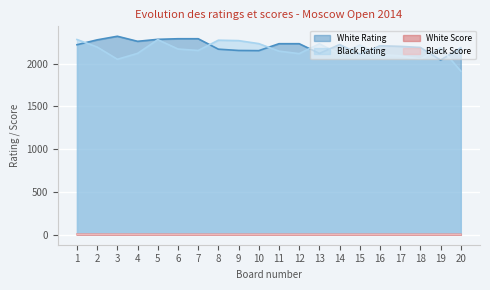

Reading left to right, transcribe all the data shown in this chart.

White Rating: 1=2220.0	2=2277.0	3=2319.0	4=2260.0	5=2283.0	6=2290.0	7=2290.0	8=2168.0	9=2153.0	10=2151.0	11=2232.0	12=2232.0	13=2119.0	14=2222.0	15=2110.0	16=2208.0	17=2201.0	18=2188.0	19=2041.0	20=2184.0
Black Rating: 1=2281.0	2=2193.0	3=2050.0	4=2119.0	5=2279.0	6=2170.0	7=2153.0	8=2273.0	9=2268.0	10=2233.0	11=2145.0	12=2116.0	13=2231.0	14=2110.0	15=2216.0	16=2106.0	17=2089.0	18=2051.0	19=2185.0	20=1912.0
White Score: 1=5.0	2=5.0	3=4.5	4=4.5	5=4.5	6=4.0	7=4.0	8=4.0	9=4.0	10=4.0	11=4.0	12=4.0	13=4.0	14=4.0	15=4.0	16=4.0	17=4.0	18=4.0	19=4.0	20=4.0
Black Score: 1=5.0	2=5.0	3=5.0	4=4.5	5=4.0	6=4.0	7=4.0	8=4.0	9=4.0	10=4.0	11=4.0	12=4.0	13=4.0	14=4.0	15=4.0	16=4.0	17=4.0	18=4.0	19=4.0	20=4.0